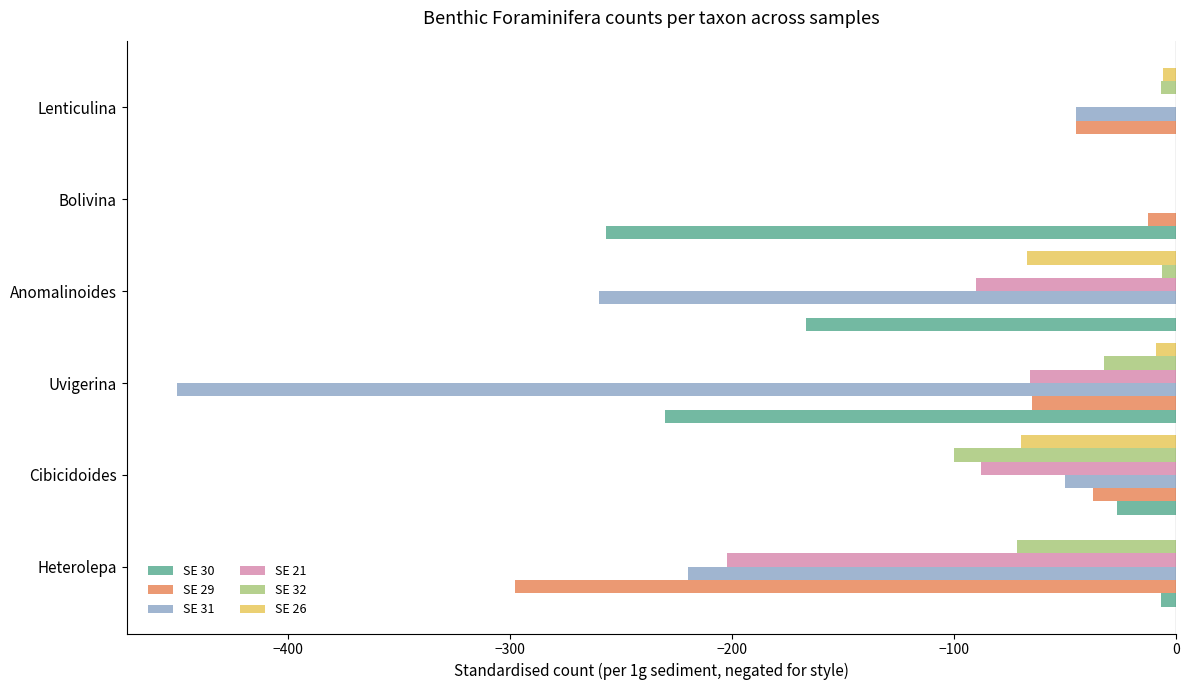

Is it true that SE 31 equals 147.8 at Bolivina?

False